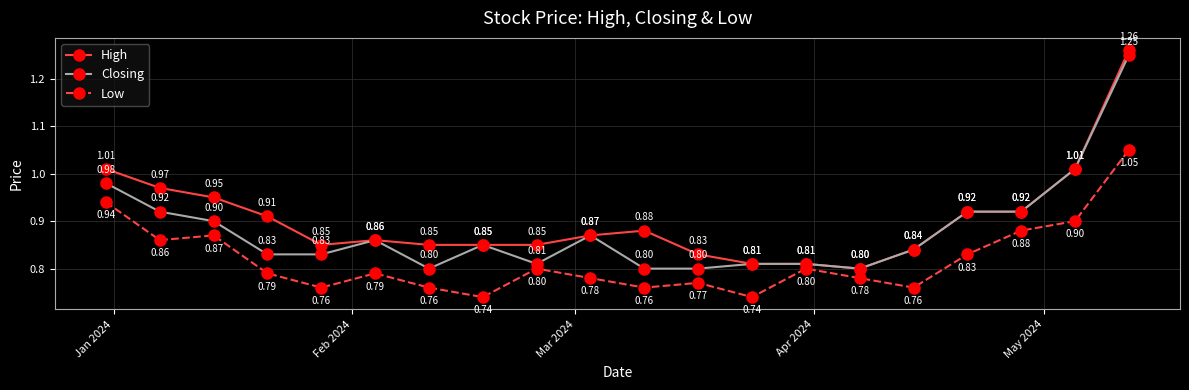

True or false: Closing and Low intersect in this chart.

False